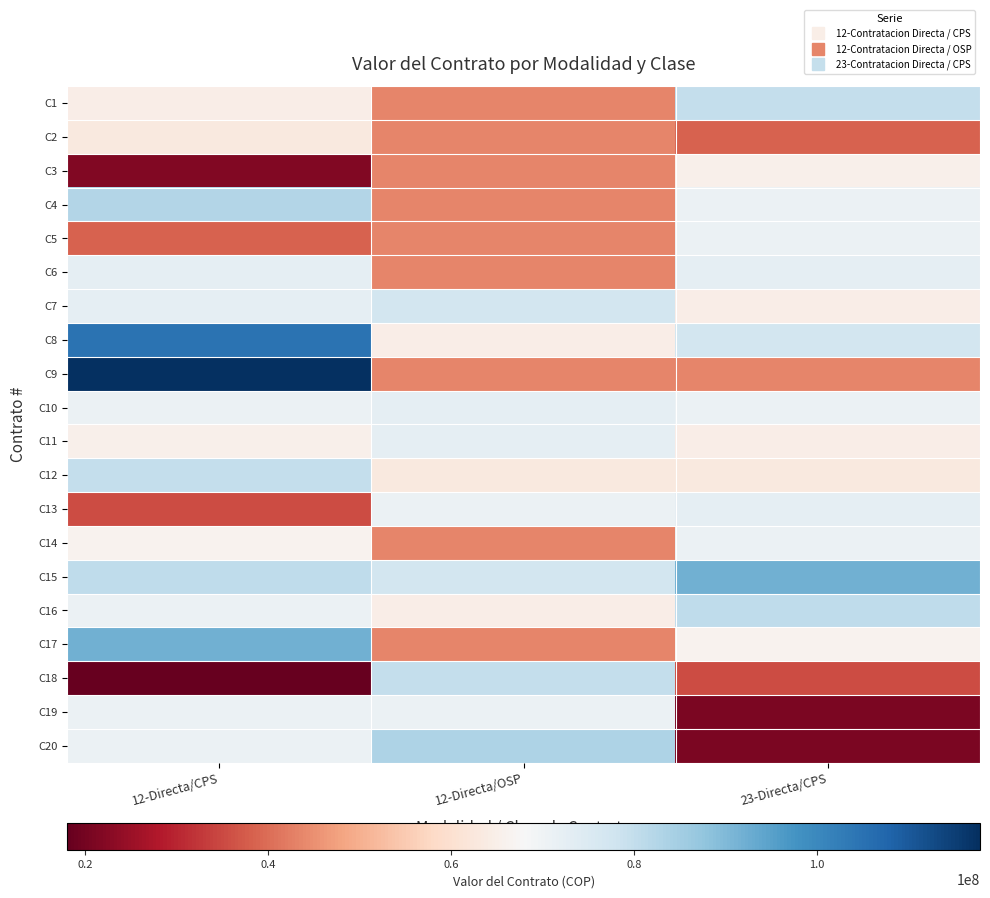

Reading left to right, list all the values displayed in this chart.

C1: 12-Directa/CPS=64530000	12-Directa/OSP=43470000	23-Directa/CPS=79695000
C2: 12-Directa/CPS=63195000	12-Directa/OSP=43470000	23-Directa/CPS=38478000
C3: 12-Directa/CPS=21726000	12-Directa/OSP=43470000	23-Directa/CPS=65205000
C4: 12-Directa/CPS=82500000	12-Directa/OSP=43470000	23-Directa/CPS=71005000
C5: 12-Directa/CPS=38478000	12-Directa/OSP=43470000	23-Directa/CPS=71005000
C6: 12-Directa/CPS=72450000	12-Directa/OSP=43470000	23-Directa/CPS=72450000
C7: 12-Directa/CPS=72450000	12-Directa/OSP=76956000	23-Directa/CPS=64592000
C8: 12-Directa/CPS=104693820	12-Directa/OSP=64530000	23-Directa/CPS=76956000
C9: 12-Directa/CPS=117810000	12-Directa/OSP=43470000	23-Directa/CPS=43470000
C10: 12-Directa/CPS=71005000	12-Directa/OSP=72450000	23-Directa/CPS=71005000
C11: 12-Directa/CPS=65205000	12-Directa/OSP=72450000	23-Directa/CPS=64530000
C12: 12-Directa/CPS=79695000	12-Directa/OSP=63195000	23-Directa/CPS=63195000
C13: 12-Directa/CPS=35232000	12-Directa/OSP=70983000	23-Directa/CPS=72450000
C14: 12-Directa/CPS=66067500	12-Directa/OSP=43470000	23-Directa/CPS=70983000
C15: 12-Directa/CPS=80454000	12-Directa/OSP=76956000	23-Directa/CPS=92000000
C16: 12-Directa/CPS=71005000	12-Directa/OSP=64530000	23-Directa/CPS=80454000
C17: 12-Directa/CPS=92000000	12-Directa/OSP=43470000	23-Directa/CPS=66067500
C18: 12-Directa/CPS=18000000	12-Directa/OSP=79695000	23-Directa/CPS=35232000
C19: 12-Directa/CPS=71005000	12-Directa/OSP=71005000	23-Directa/CPS=20998000
C20: 12-Directa/CPS=71005000	12-Directa/OSP=83317500	23-Directa/CPS=20988000